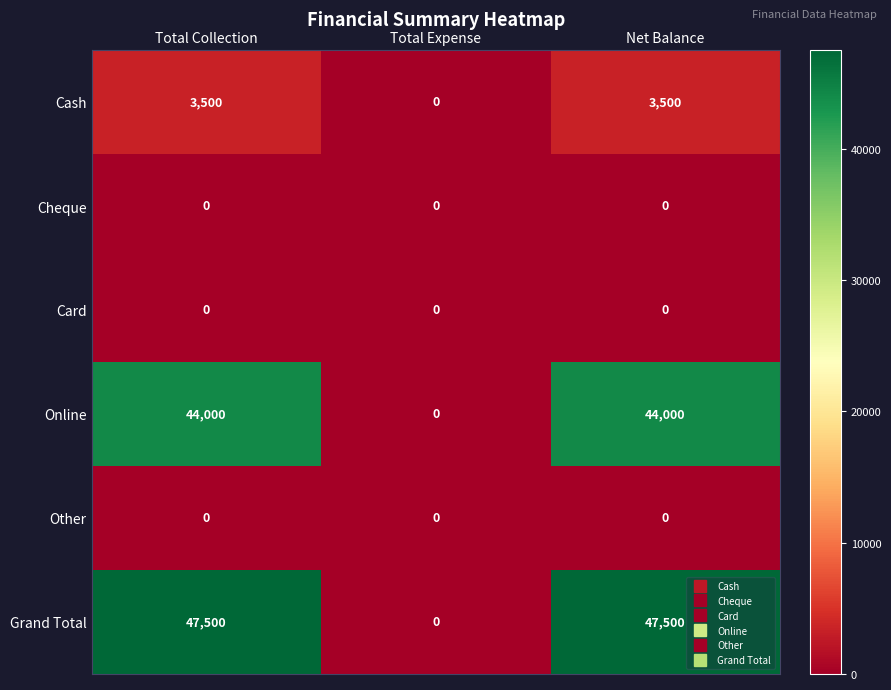

At which label does Online reach its minimum?

Total Expense